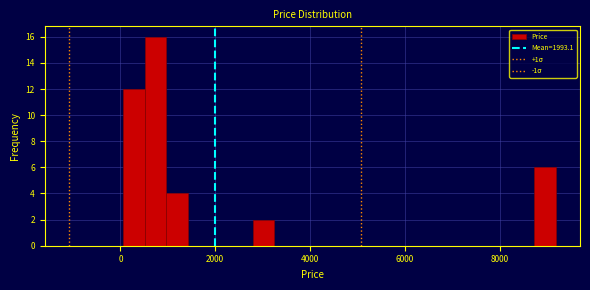

Read against the x-axis, roughly where is the centre of the tallest bar?

800